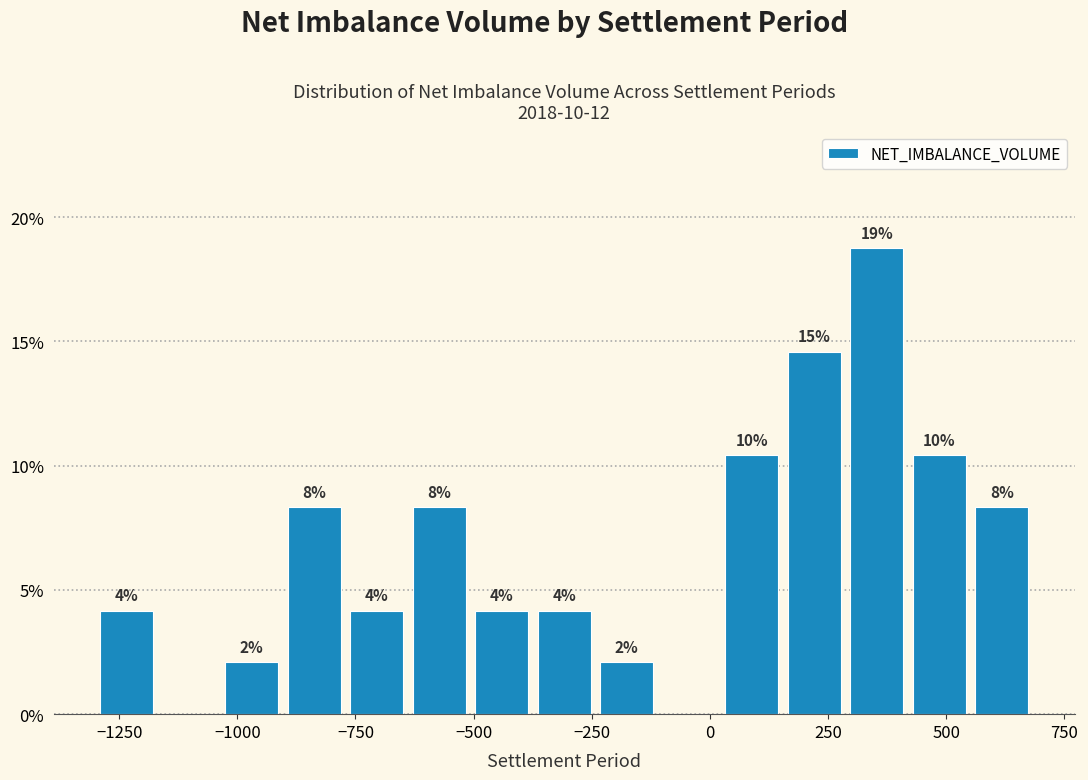

Read against the x-axis, roughly where is the centre of the tallest bar?

350